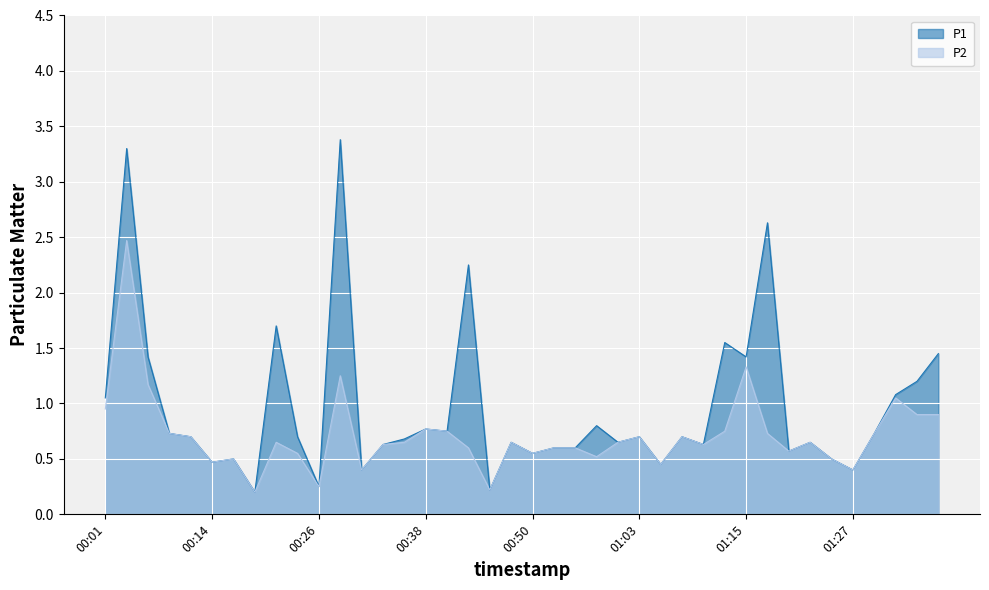

Reading left to right, transcribe all the data shown in this chart.

P1: 1.1	3.3	1.4	0.7	0.7	0.5	0.5	0.2	1.7	0.7	0.2	3.4	0.4	0.6	0.7	0.8	0.8	2.2	0.2	0.7	0.6	0.6	0.6	0.8	0.7	0.7	0.5	0.7	0.6	1.6	1.4	2.6	0.6	0.7	0.5	0.4	0.7	1.1	1.2	1.4
P2: 0.9	2.5	1.2	0.7	0.7	0.5	0.5	0.2	0.7	0.6	0.2	1.2	0.4	0.6	0.7	0.8	0.8	0.6	0.2	0.7	0.6	0.6	0.6	0.5	0.7	0.7	0.5	0.7	0.6	0.8	1.3	0.7	0.6	0.7	0.5	0.4	0.7	1.1	0.9	0.9